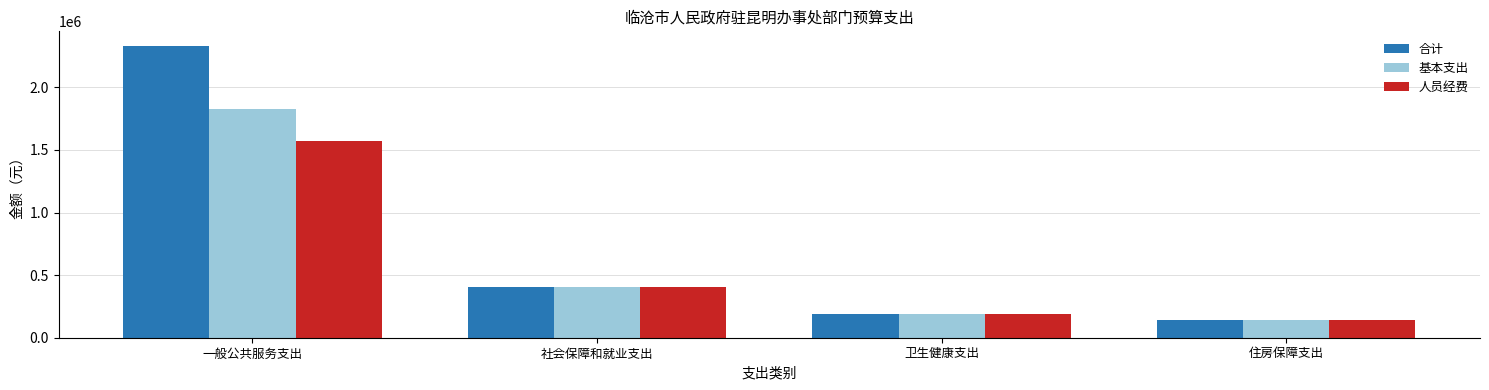

What is the smallest value displayed?

138774.2